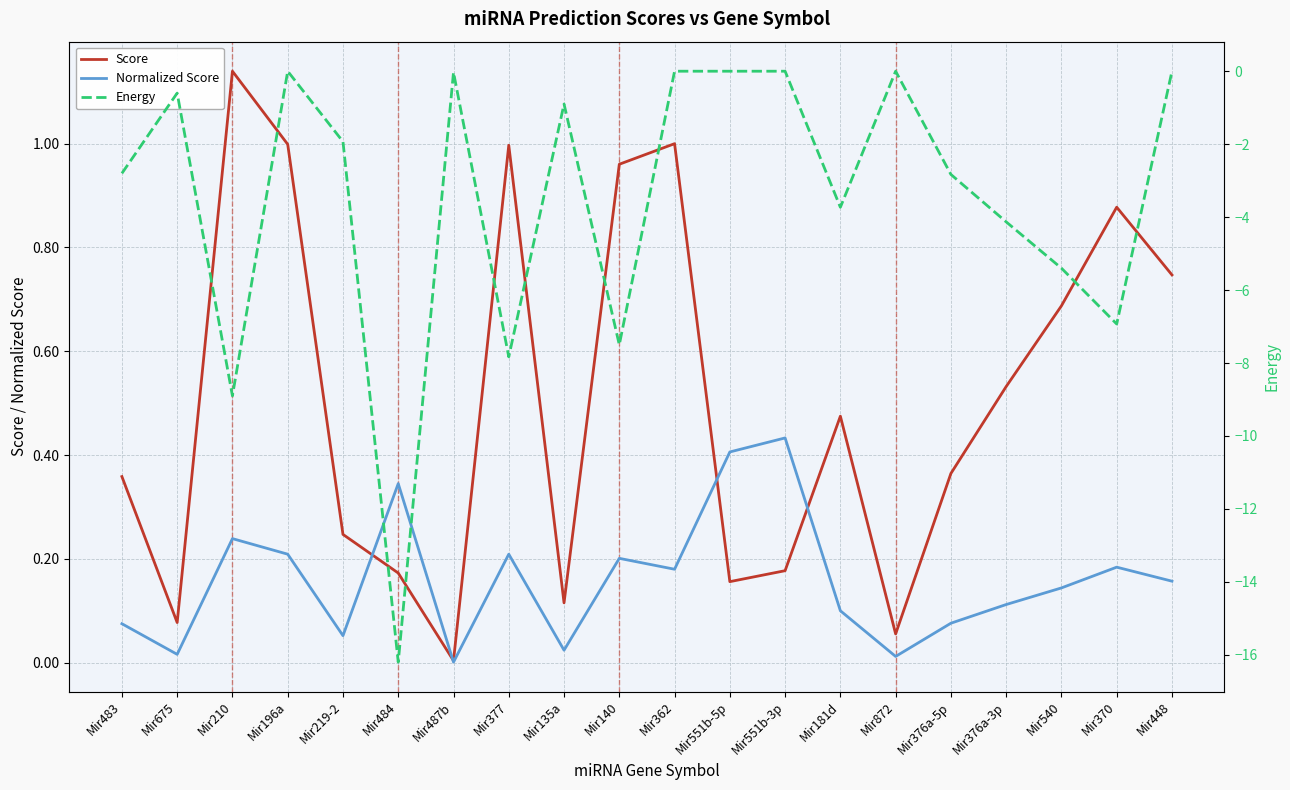

Which series has the largest total across all categories?

Score